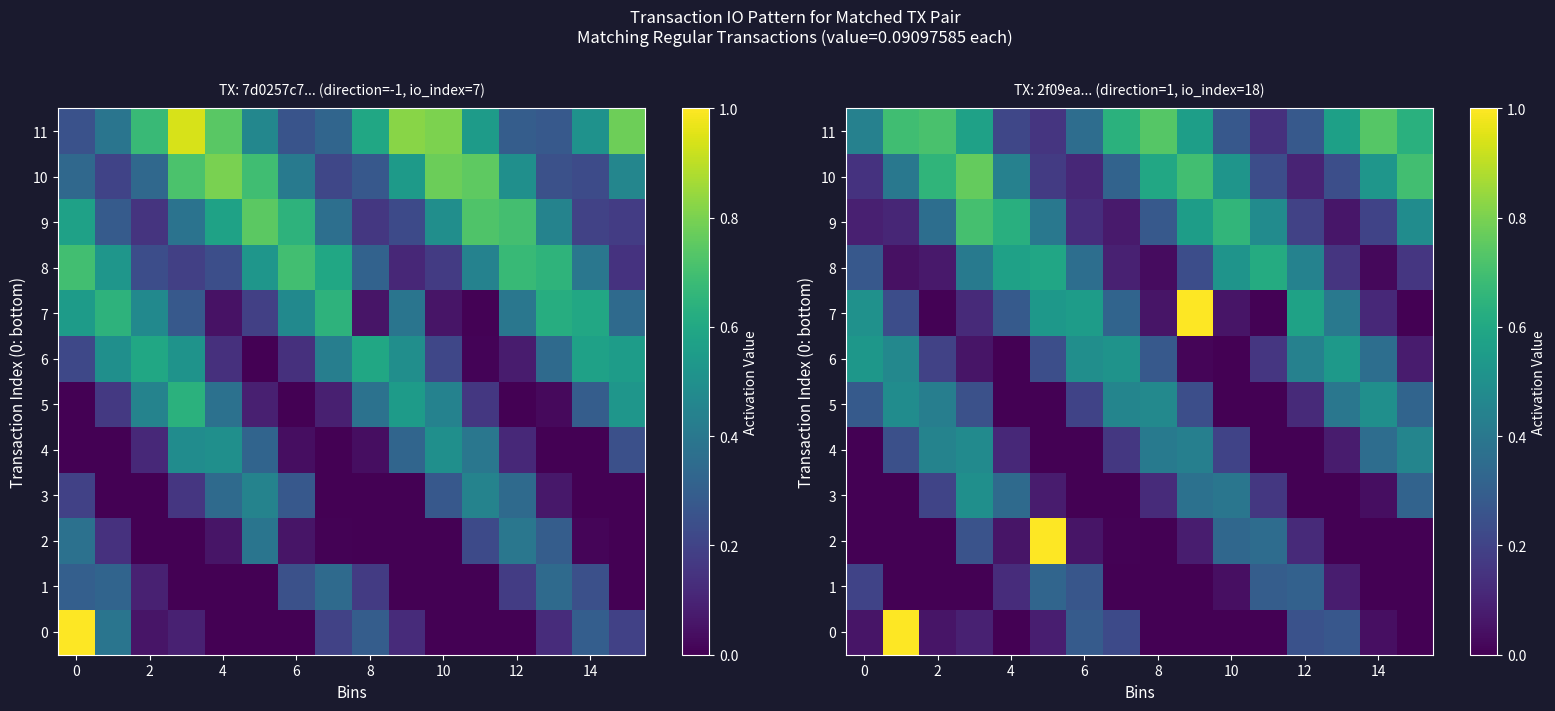

What is the spread (max minus min) of values at 4?

0.6